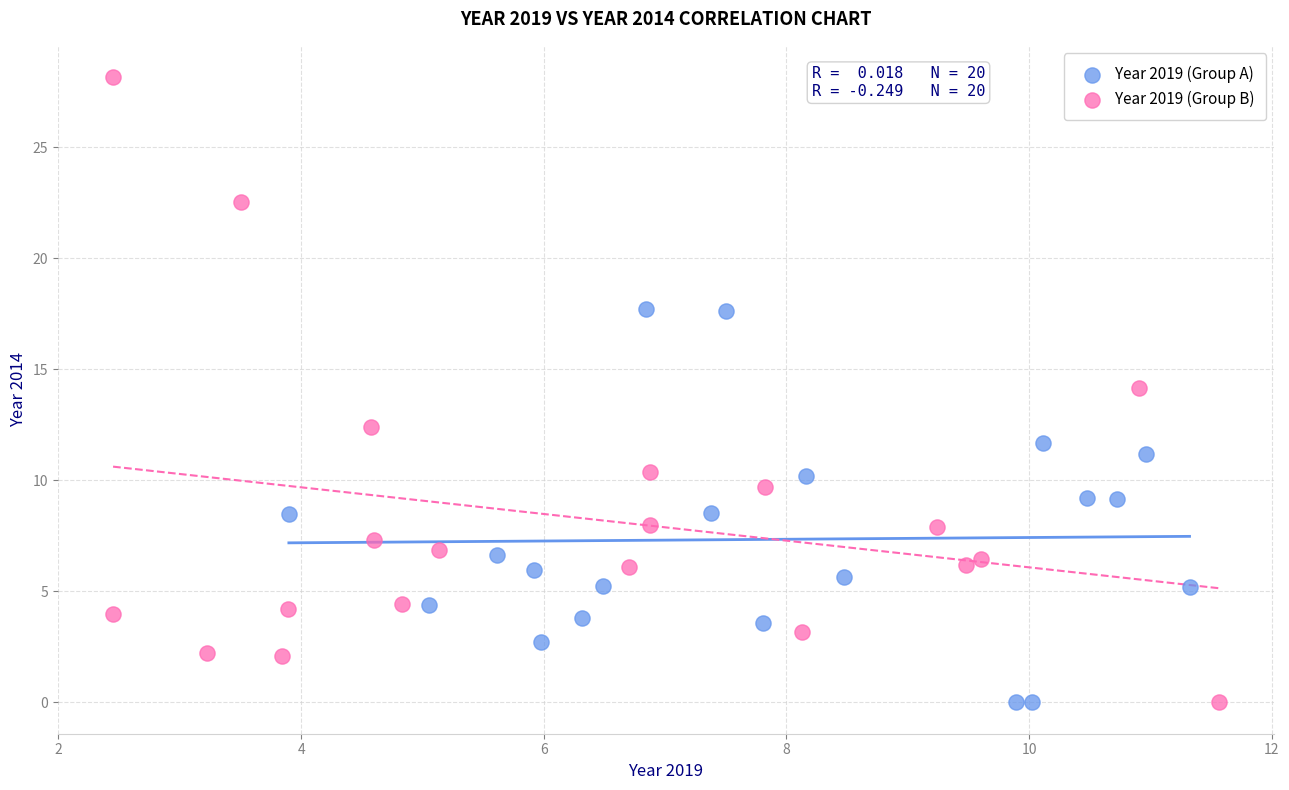

Which series contains the highest Y value?

Year 2019 (Group B)